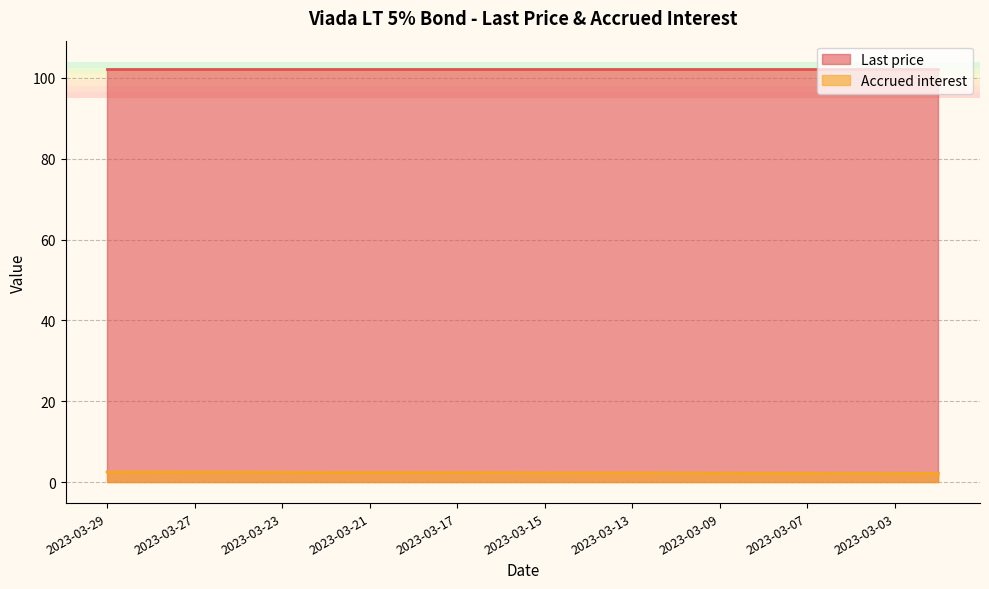

Between 2023-03-27 and 2023-03-24, which is larger?

2023-03-27